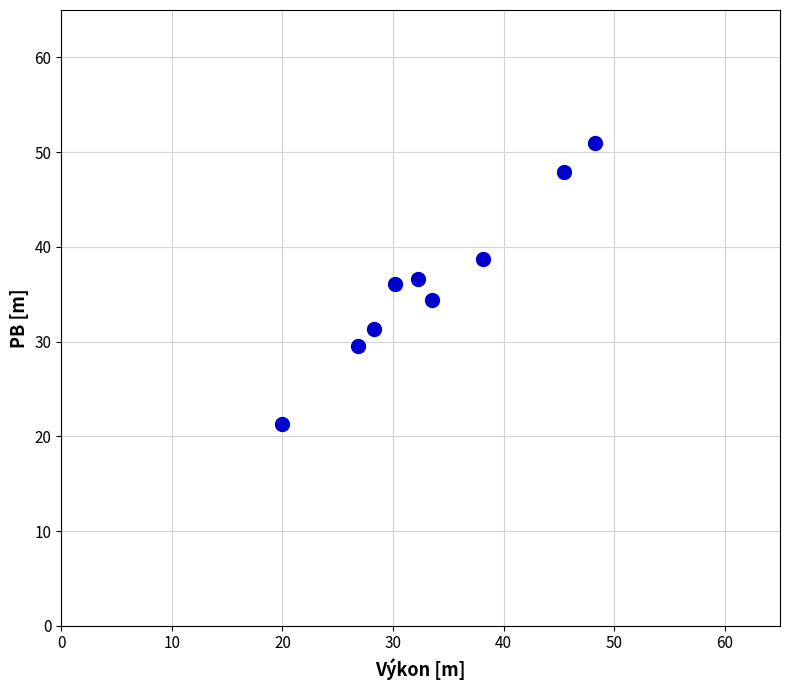

What is the range of Y values (max minus min)?

29.7